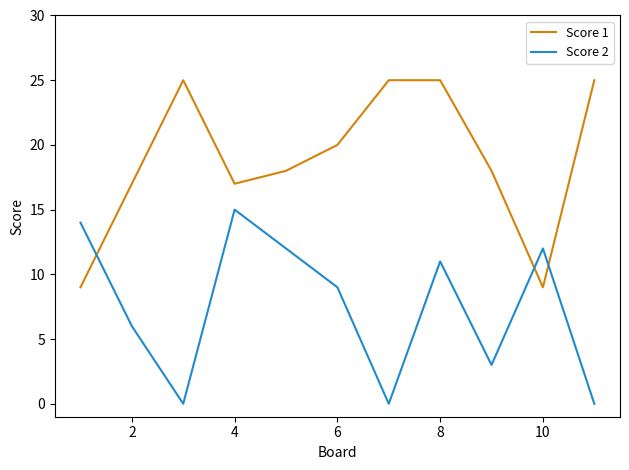

How many intersections are there between Score 1 and Score 2?

3